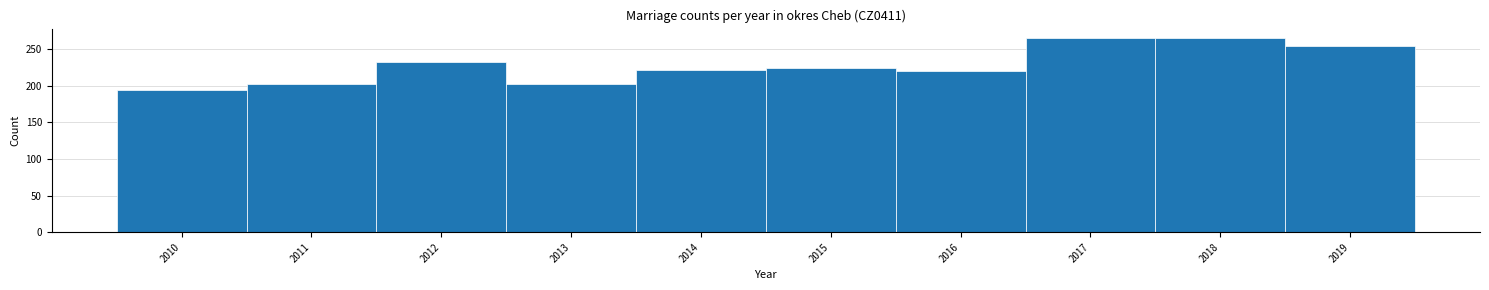

Reading left to right, list every bar in this chart as the range it spans on the x-axis followed by its height. The values are not printed on the chart, so give them approximately, as read against the axis.

2009.5 to 2010.5: 195
2010.5 to 2011.5: 200
2011.5 to 2012.5: 230
2012.5 to 2013.5: 205
2013.5 to 2014.5: 220
2014.5 to 2015.5: 225
2015.5 to 2016.5: 220
2016.5 to 2017.5: 265
2017.5 to 2018.5: 265
2018.5 to 2019.5: 255